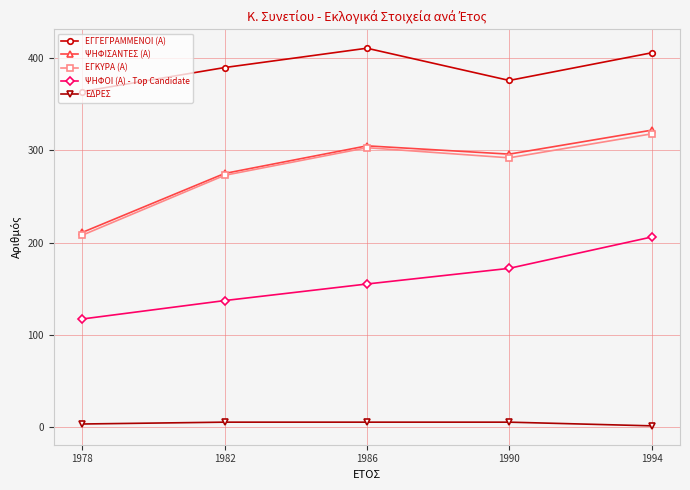

True or false: ΕΔΡΕΣ has more than 2 interior local peaks.

False